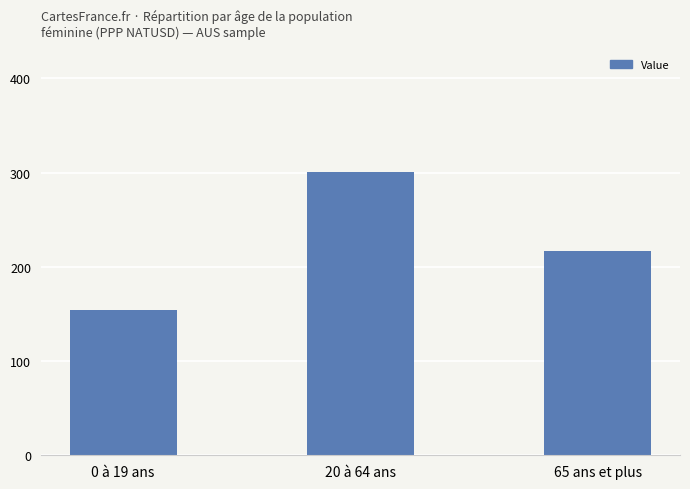

What position from the left is 65 ans et plus?

3